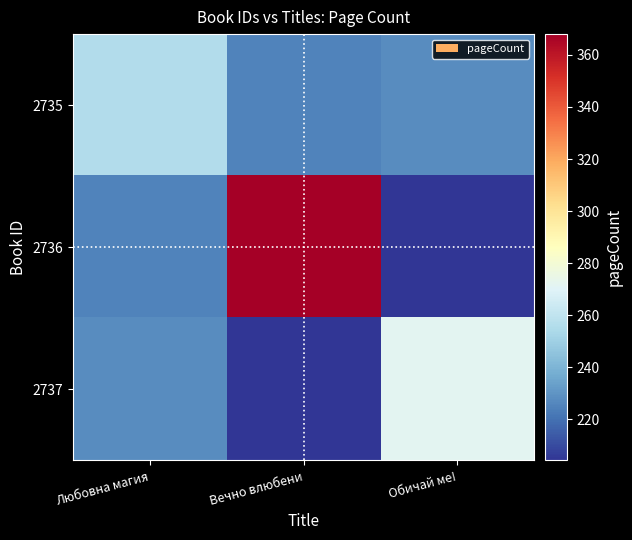

At how many categories does at least one series exceed 294?

1